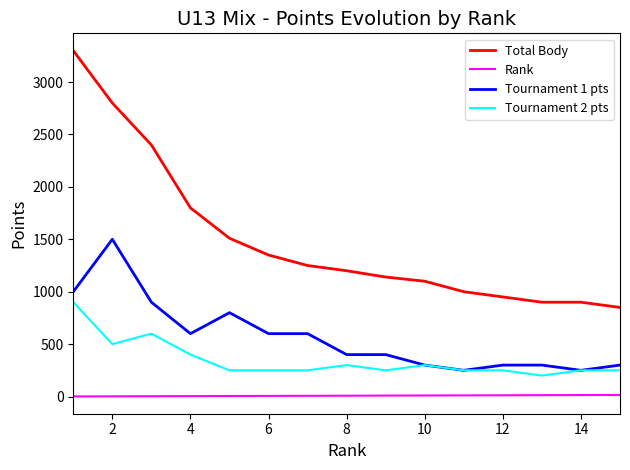

What is the greatest value displayed?

3300